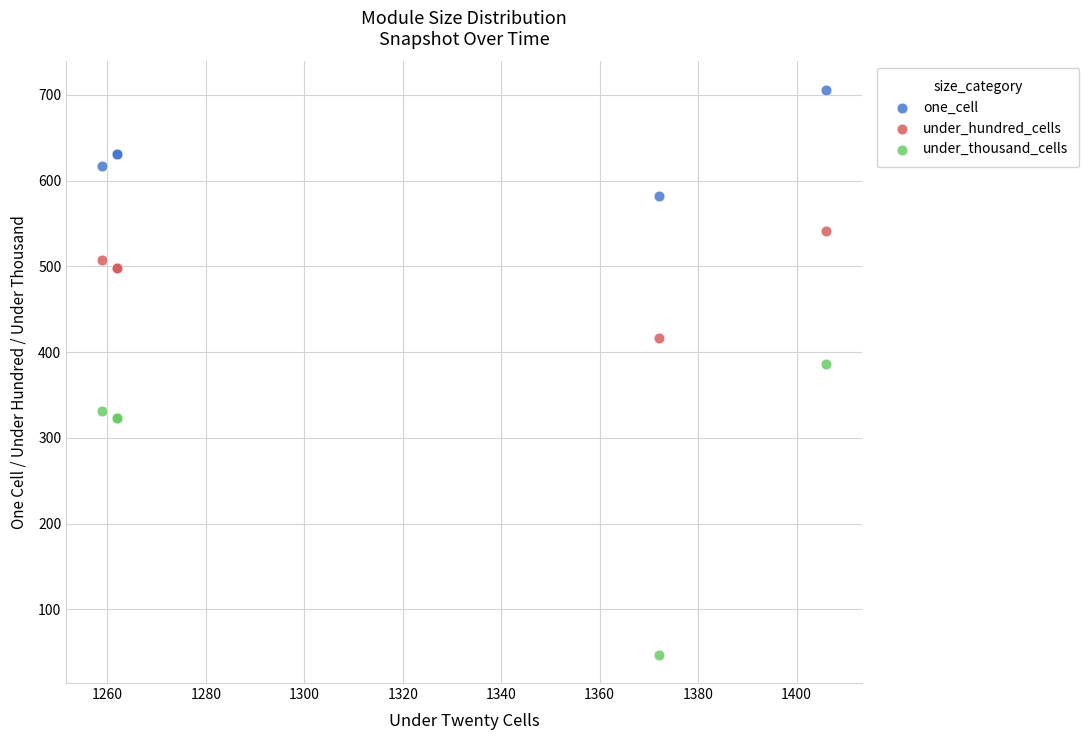

Which series reaches the maximum Y coordinate?

one_cell